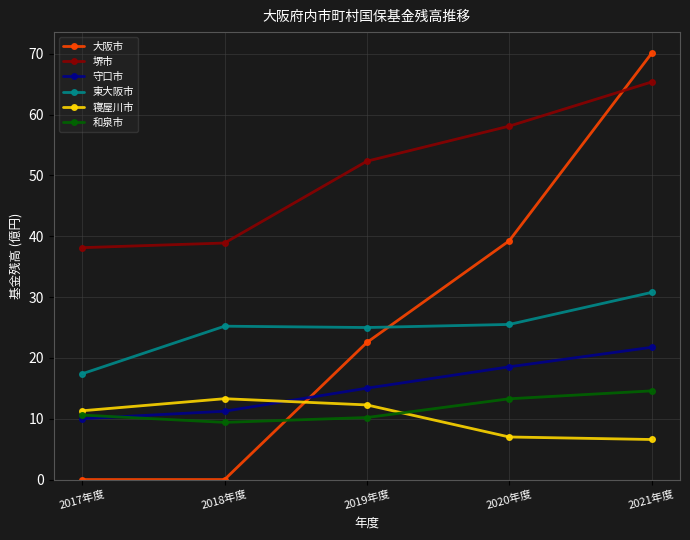

Which series changed the most between 2017年度 and 2021年度?

大阪市